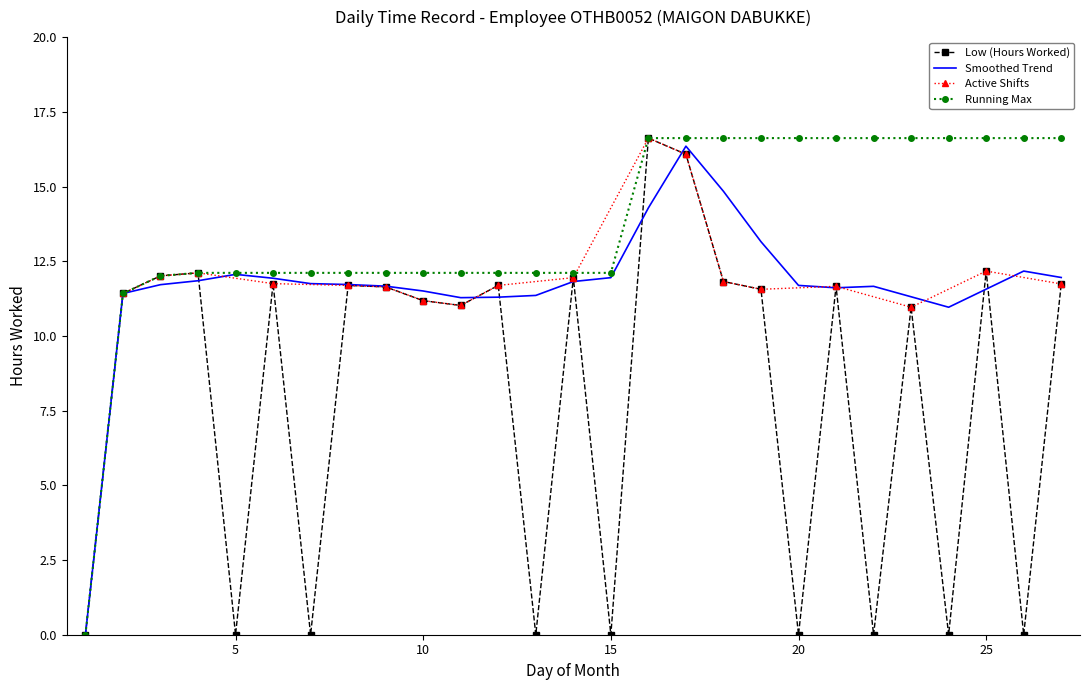

Between 16 and 24, which series saw the biggest shift?

Low (Hours Worked)